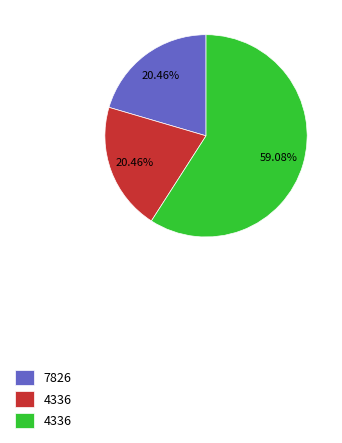

How many slices are in this pie chart?

3